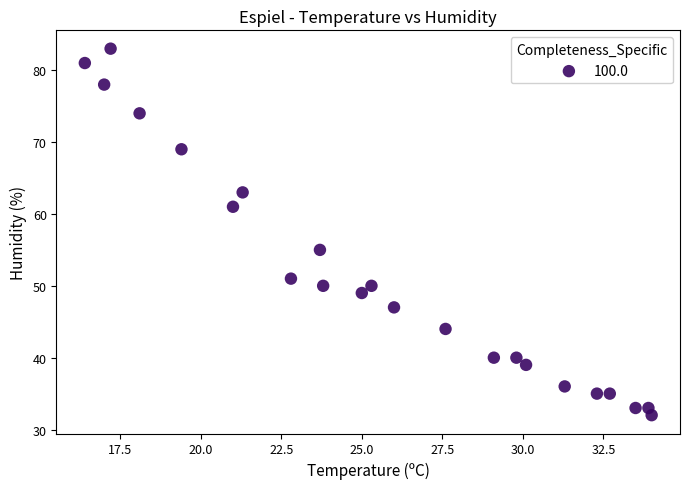

What Y value in the scatter plot is closest to 57?

55